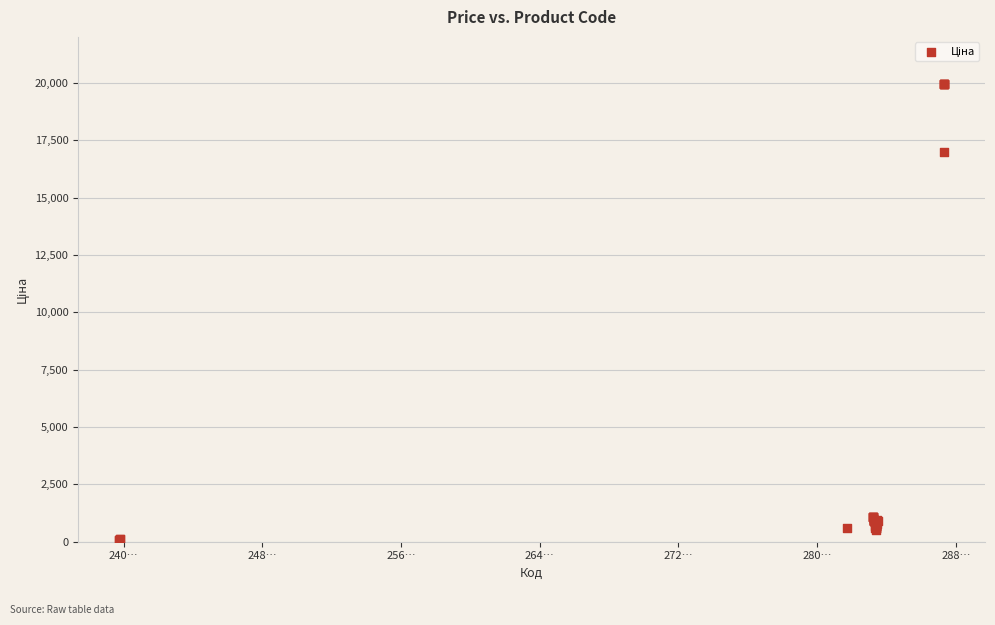

What Y value in the scatter plot is closest to 10010?

16976.3